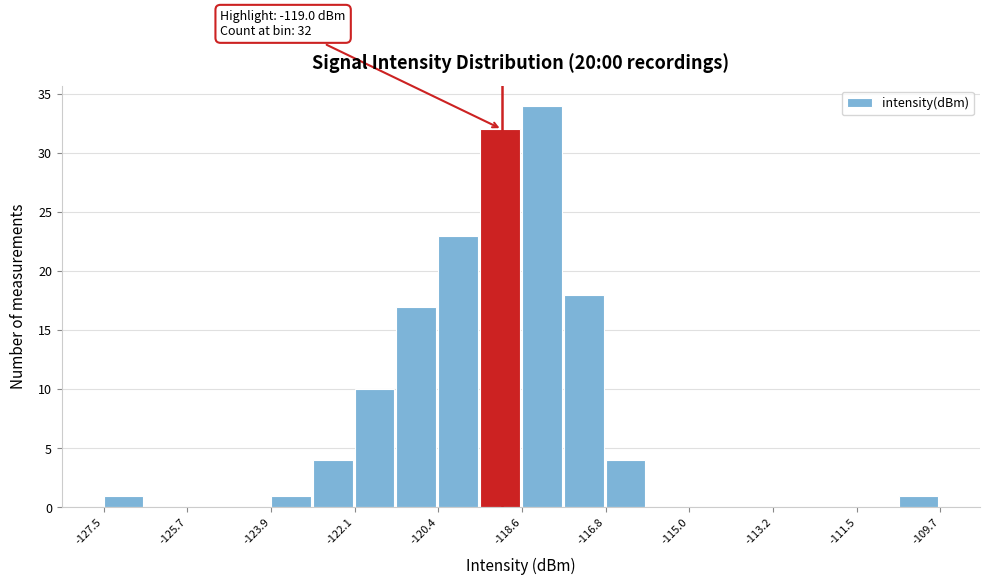

Over which range of the x-axis is the bar tallest?

-118.6 to -117.6